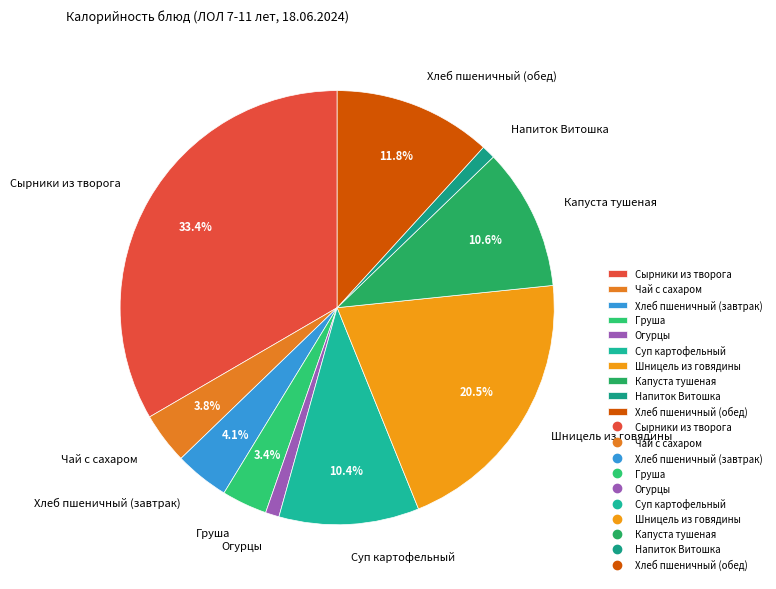

To the nearest percent, what is the average slice percentage?

10%